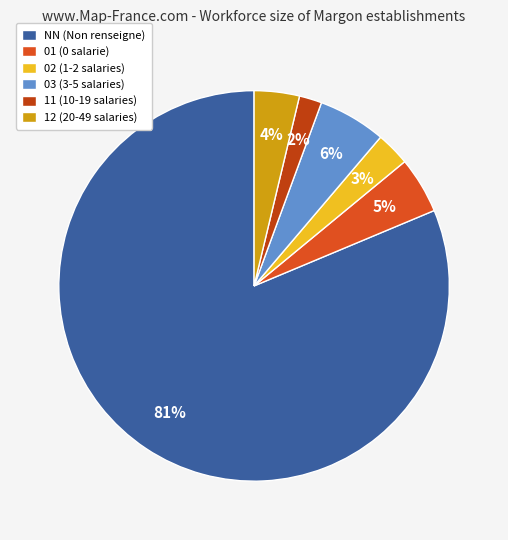

What is the ratio of the value at 11 to the value at 02?

0.7